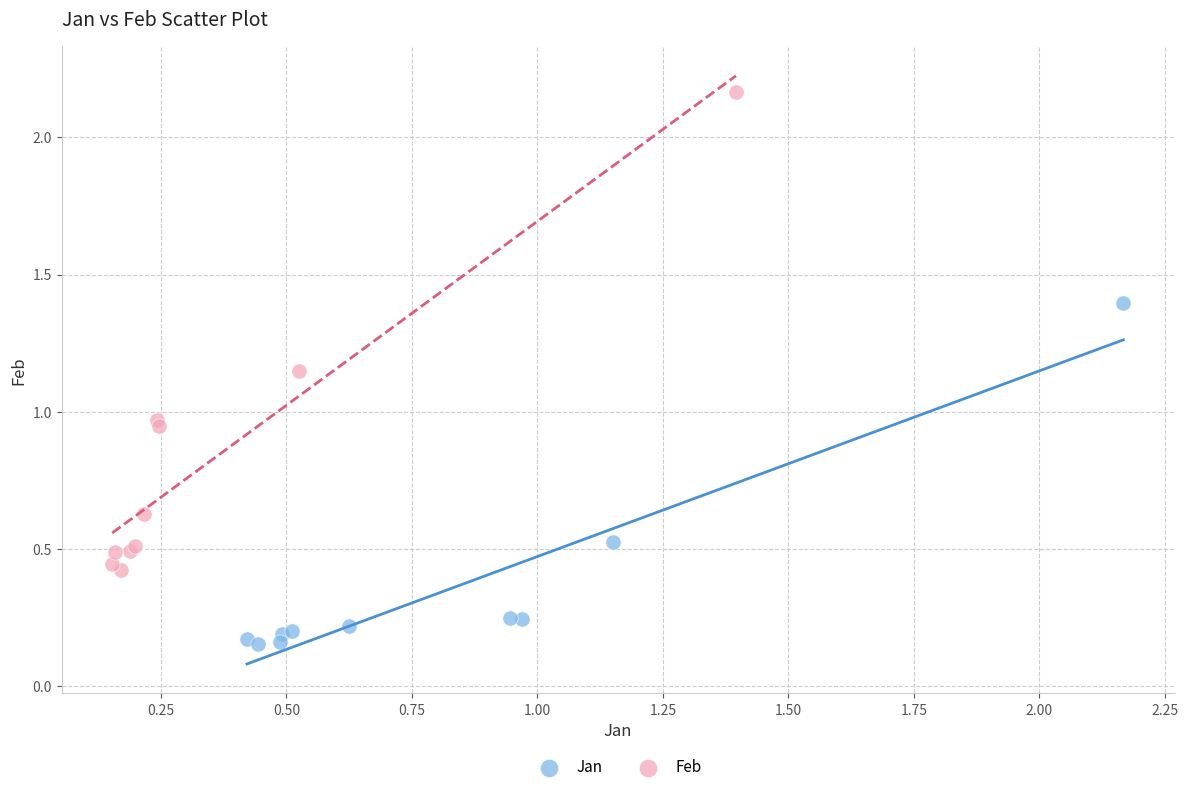

Which series has the widest spread of Y values?

Feb